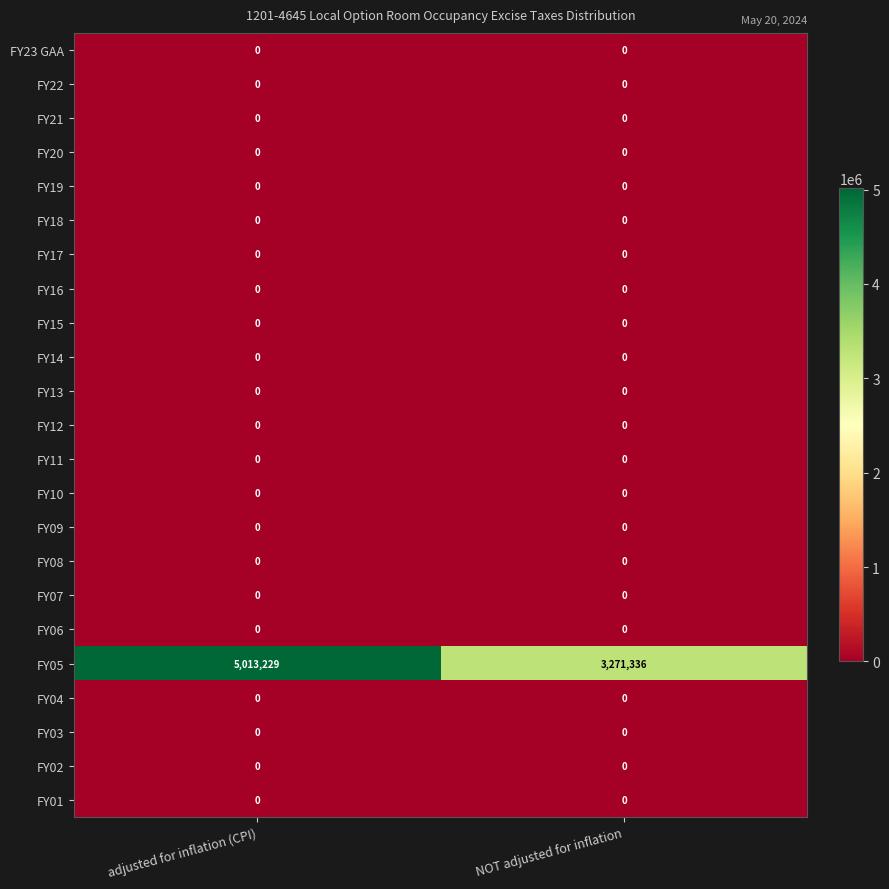

What is the total value across all series at adjusted for inflation (CPI)?

5013229